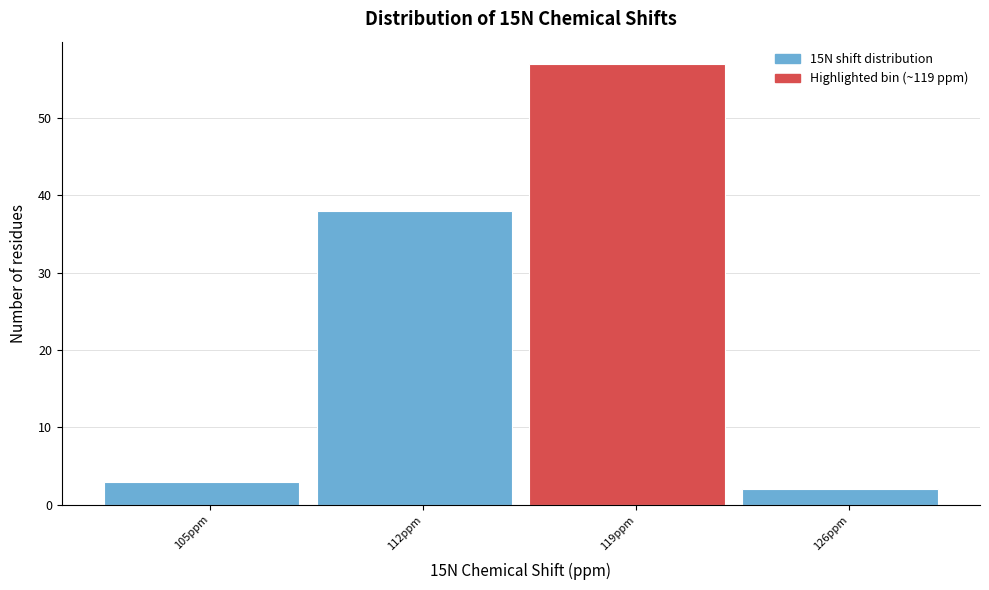

Reading left to right, list all the values displayed in this chart.

3	38	57	2